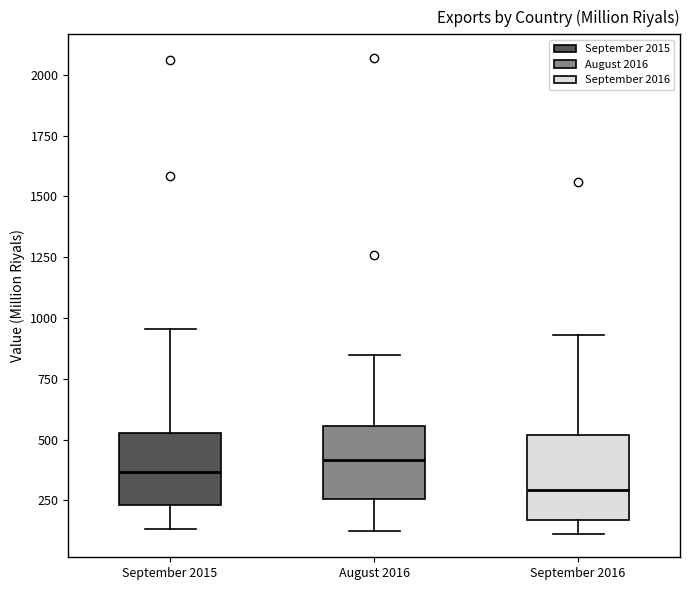

Where is the upper edge of the box for September 2016 on the y-axis? The values are not printed on the chart, so give them approximately, as read against the axis.

500